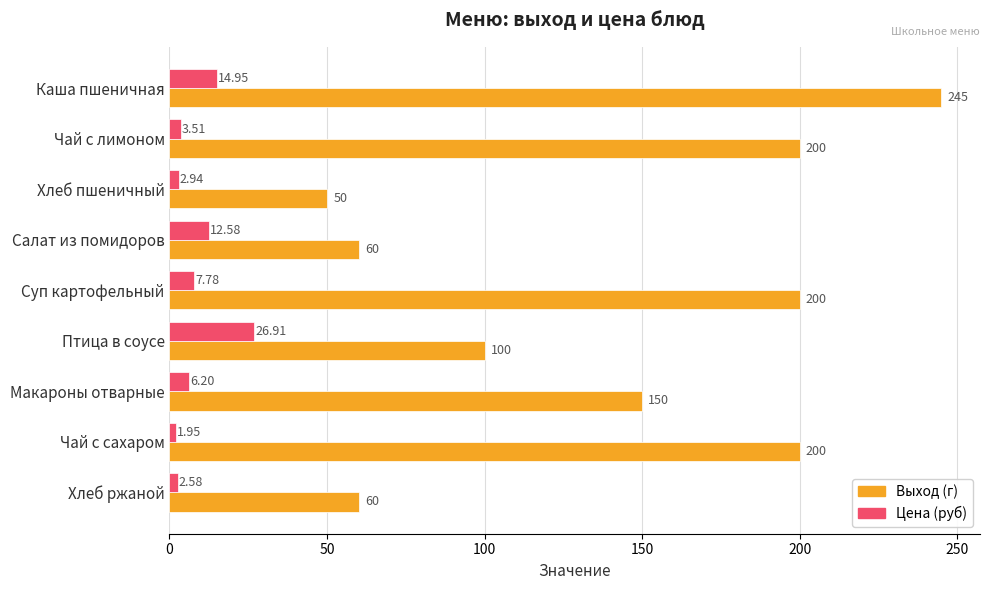

Rank the series by their maximum value, from highest to lowest.

Выход (г), Цена (руб)